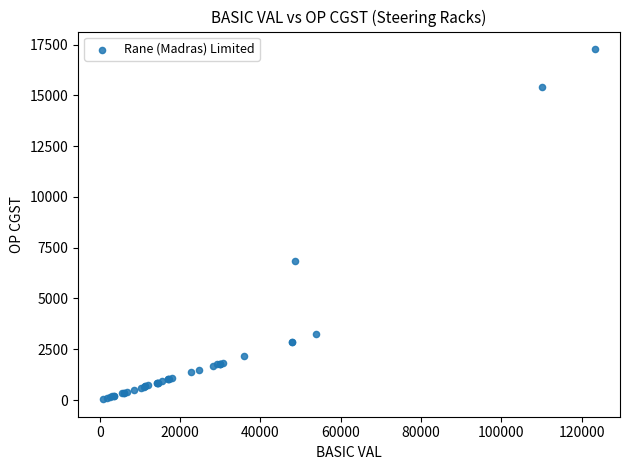

What Y value in the scatter plot is closest to 8659?

6820.9